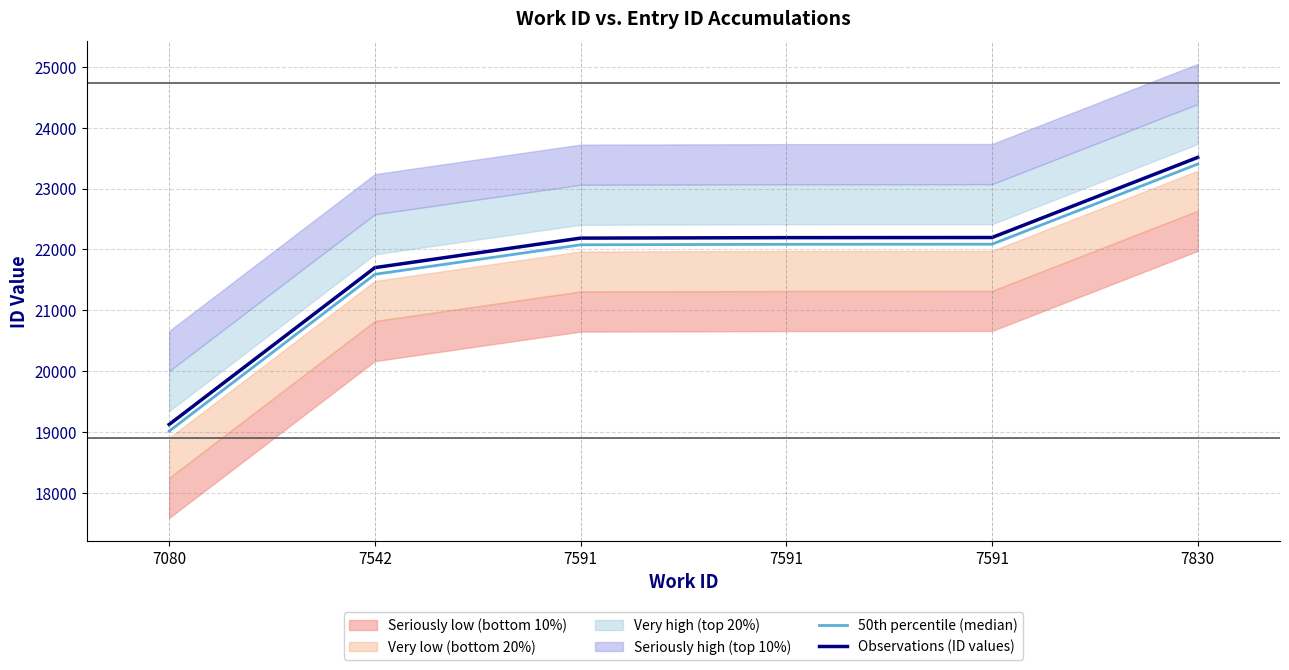

How many lines are shown in the chart?

2